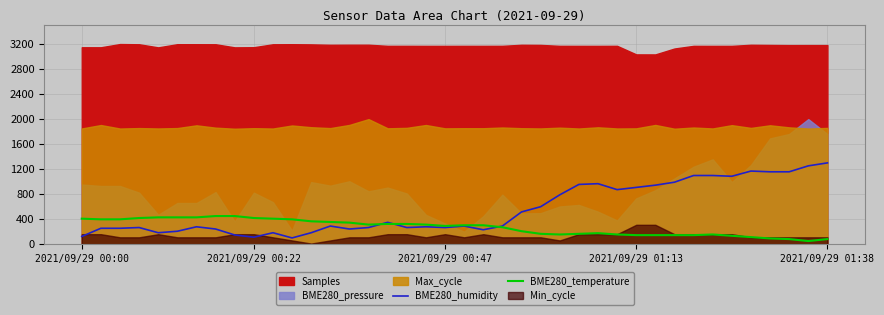

How many interior local peaks does the BME280_temperature series have?

2